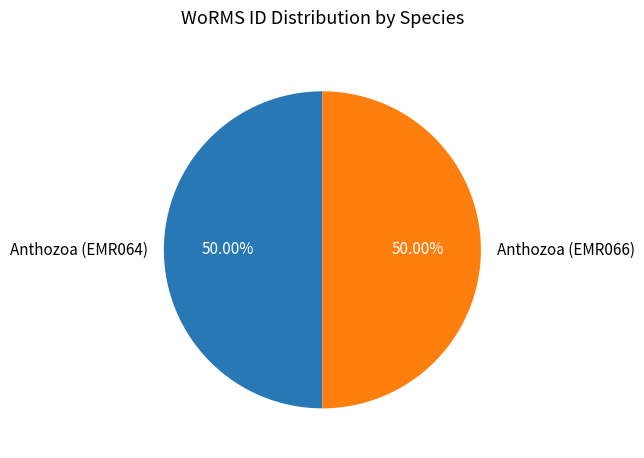

How many segments does this pie chart have?

2